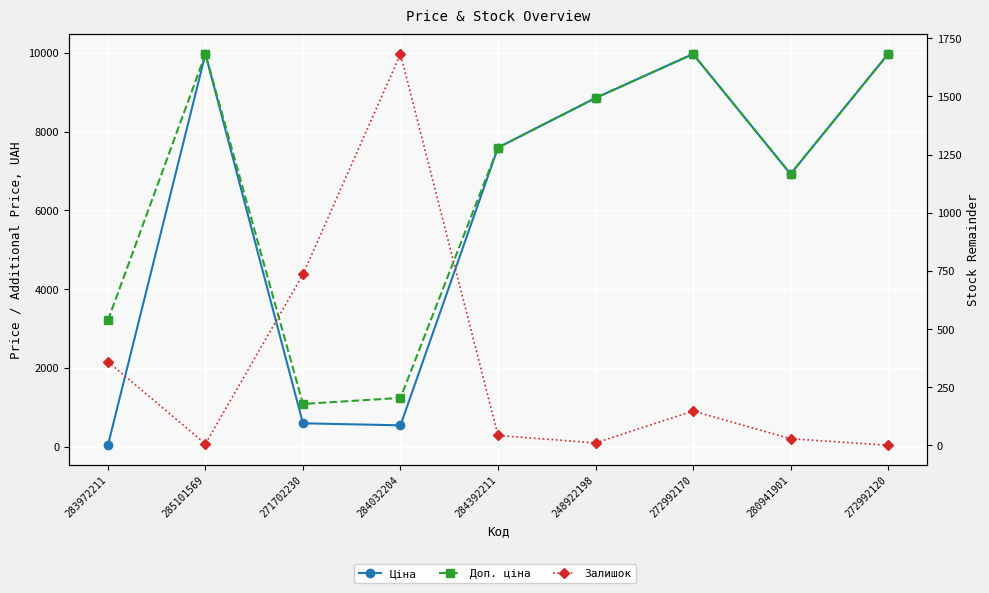

What is the label of the 9th point from the right?

283972211